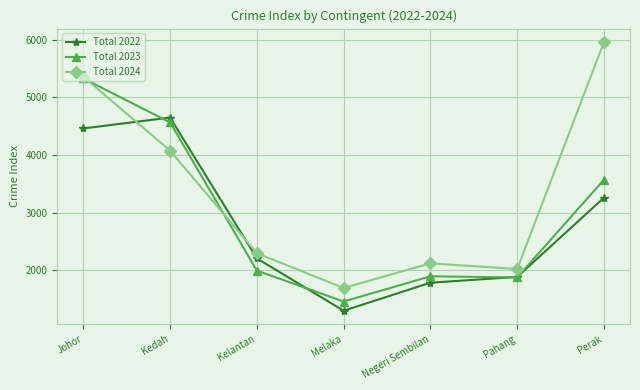

After their last crossing, which series has the higher values: Total 2022 or Total 2023?

Total 2023